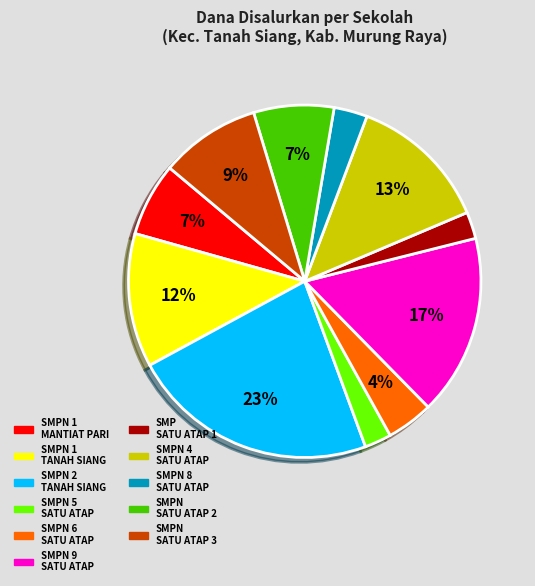

To the nearest percent, what is the average slice percentage?

9%